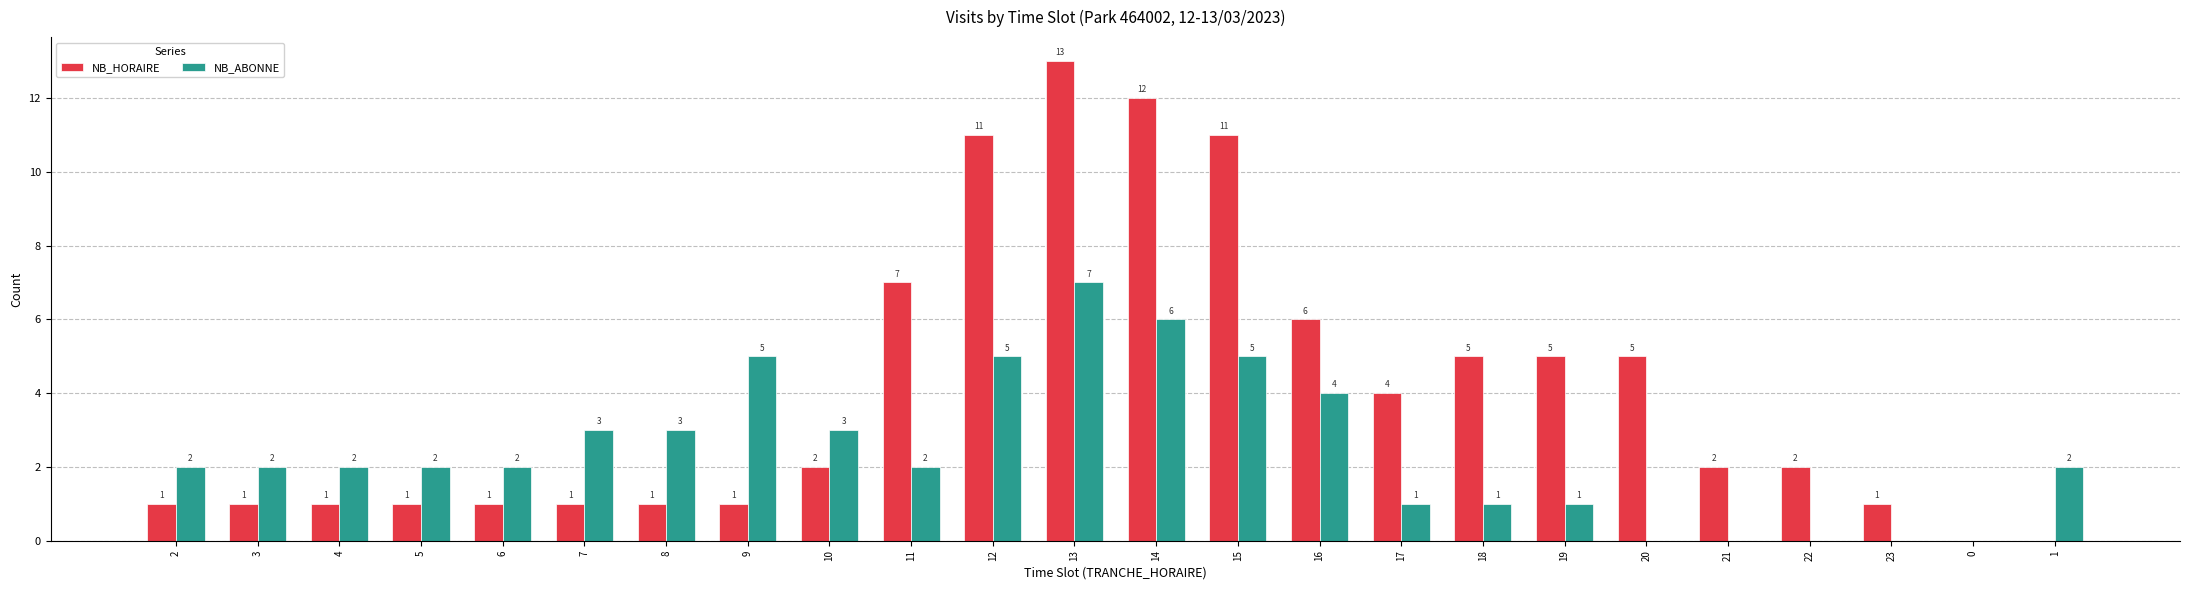

What is the total value across all series at 9?

6